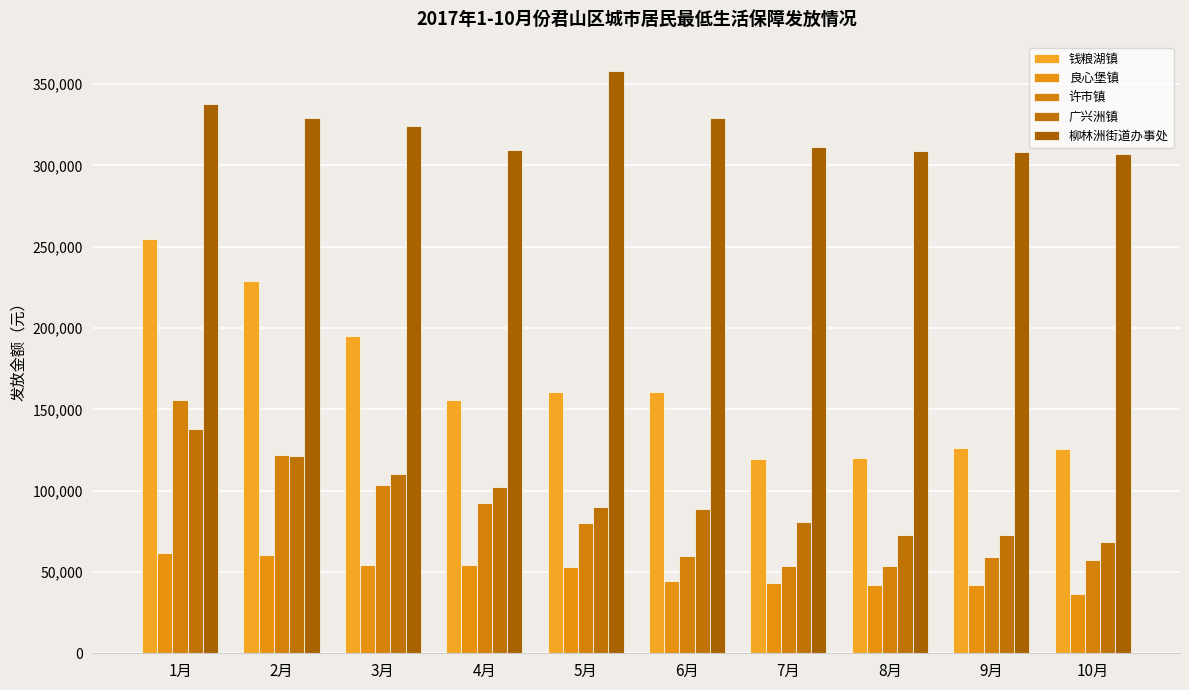

What is the difference between the maximum and minimum values in the 许市镇 series?

102510